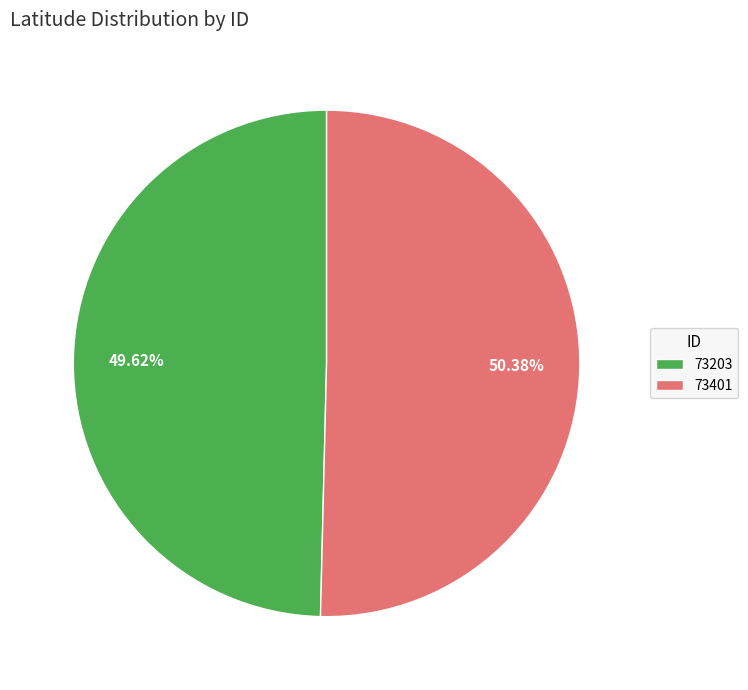

The 73203 slice represents 50% of the pie. True or false?

True